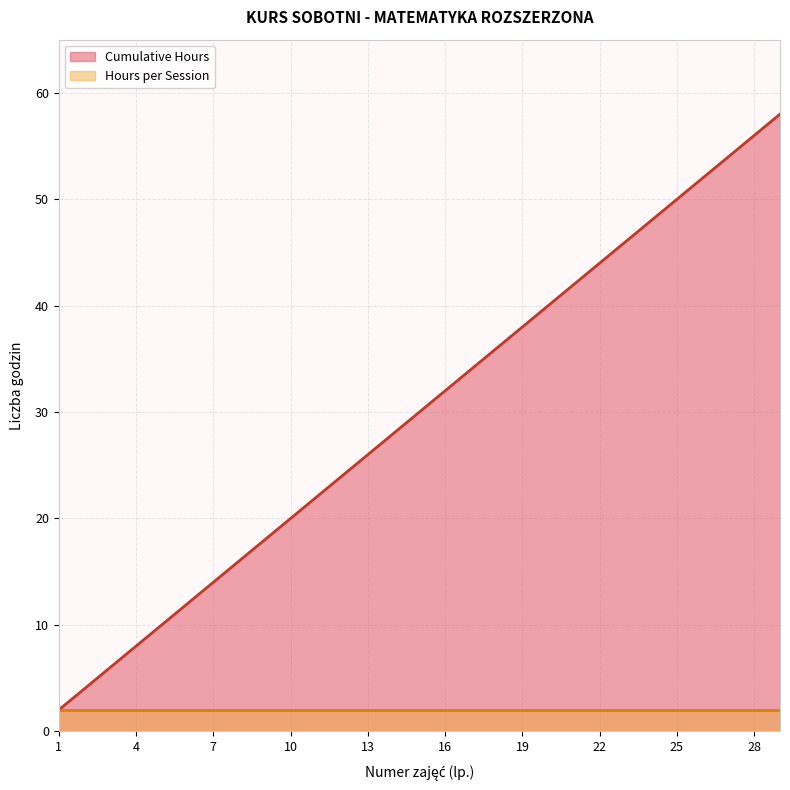

What value does the data have at 19, to the nearest 10?

40